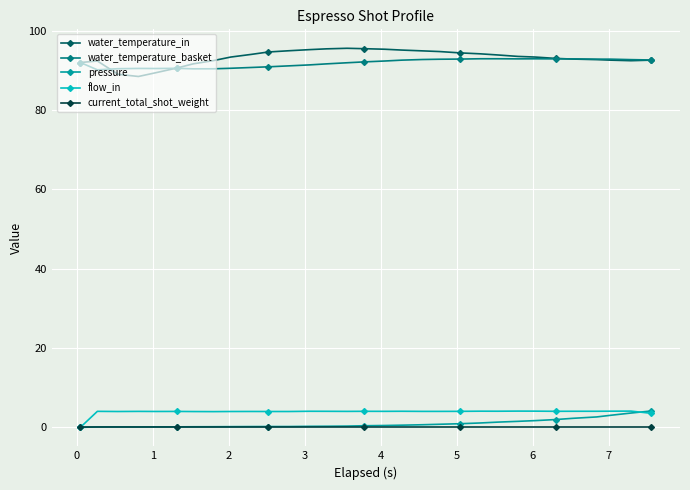

True or false: current_total_shot_weight and water_temperature_basket cross at least once.

False